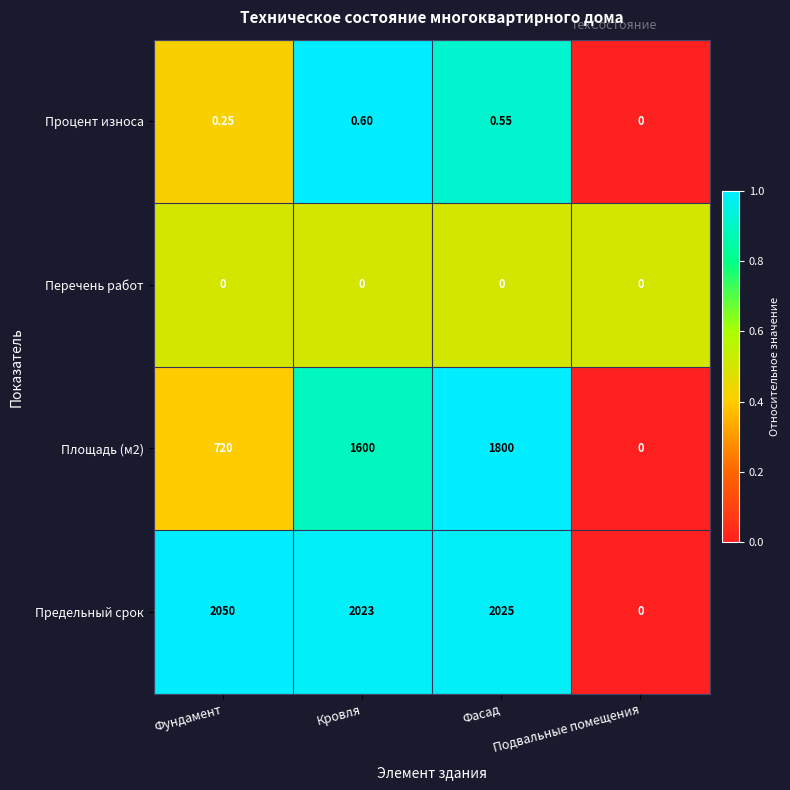

Where is Процент износа nearest to the value 0?

Подвальные помещения